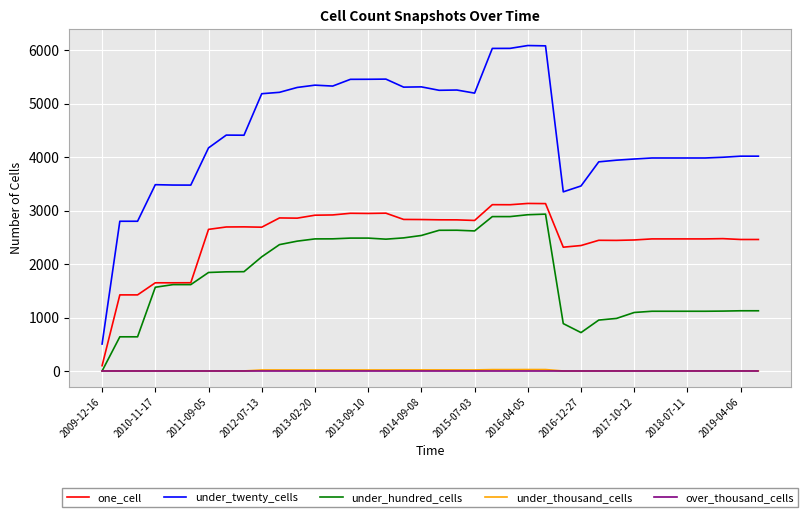

Which series has the largest total across all categories?

under_twenty_cells